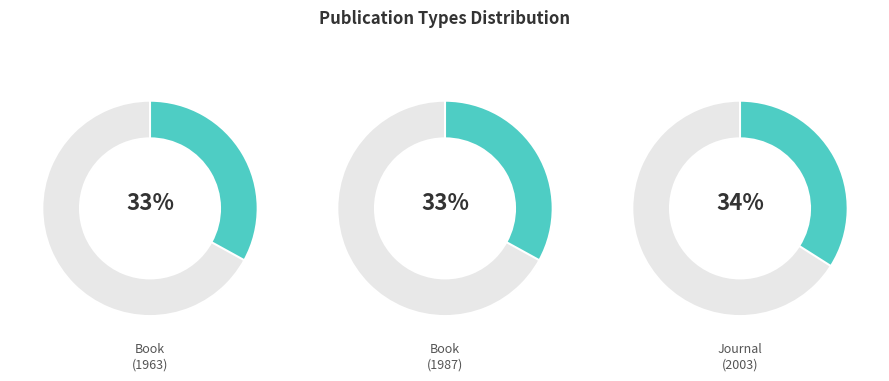

What is the smallest slice in the pie chart?

Book (1963)